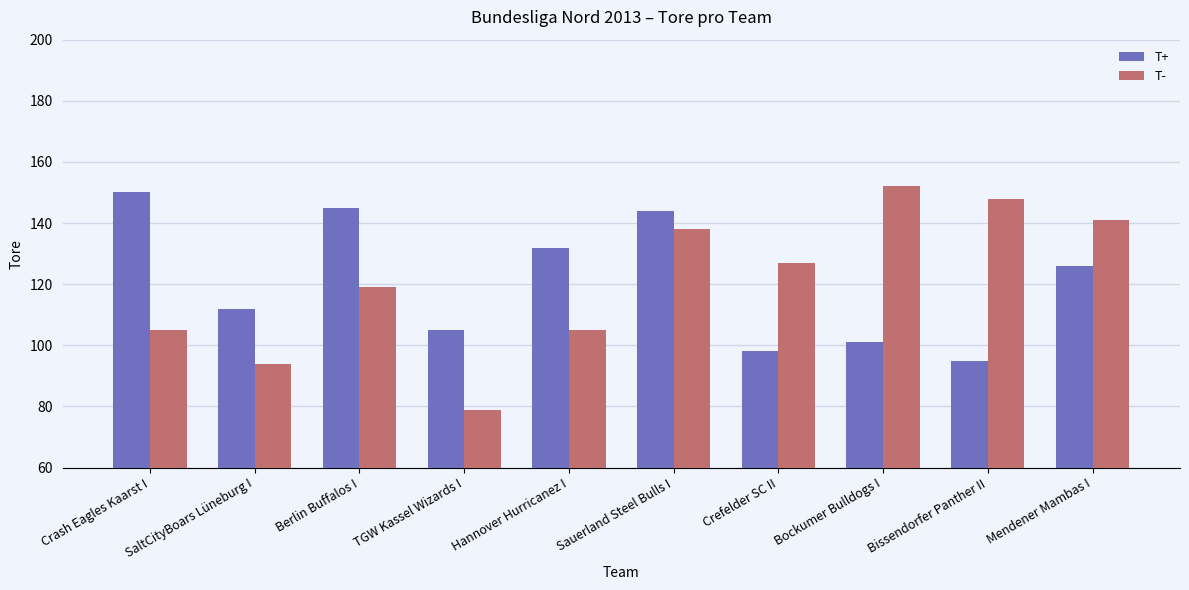

Reading left to right, list all the values displayed in this chart.

T+: Crash Eagles Kaarst I=150	SaltCityBoars Lüneburg I=112	Berlin Buffalos I=145	TGW Kassel Wizards I=105	Hannover Hurricanez I=132	Sauerland Steel Bulls I=144	Crefelder SC II=98	Bockumer Bulldogs I=101	Bissendorfer Panther II=95	Mendener Mambas I=126
T-: Crash Eagles Kaarst I=105	SaltCityBoars Lüneburg I=94	Berlin Buffalos I=119	TGW Kassel Wizards I=79	Hannover Hurricanez I=105	Sauerland Steel Bulls I=138	Crefelder SC II=127	Bockumer Bulldogs I=152	Bissendorfer Panther II=148	Mendener Mambas I=141